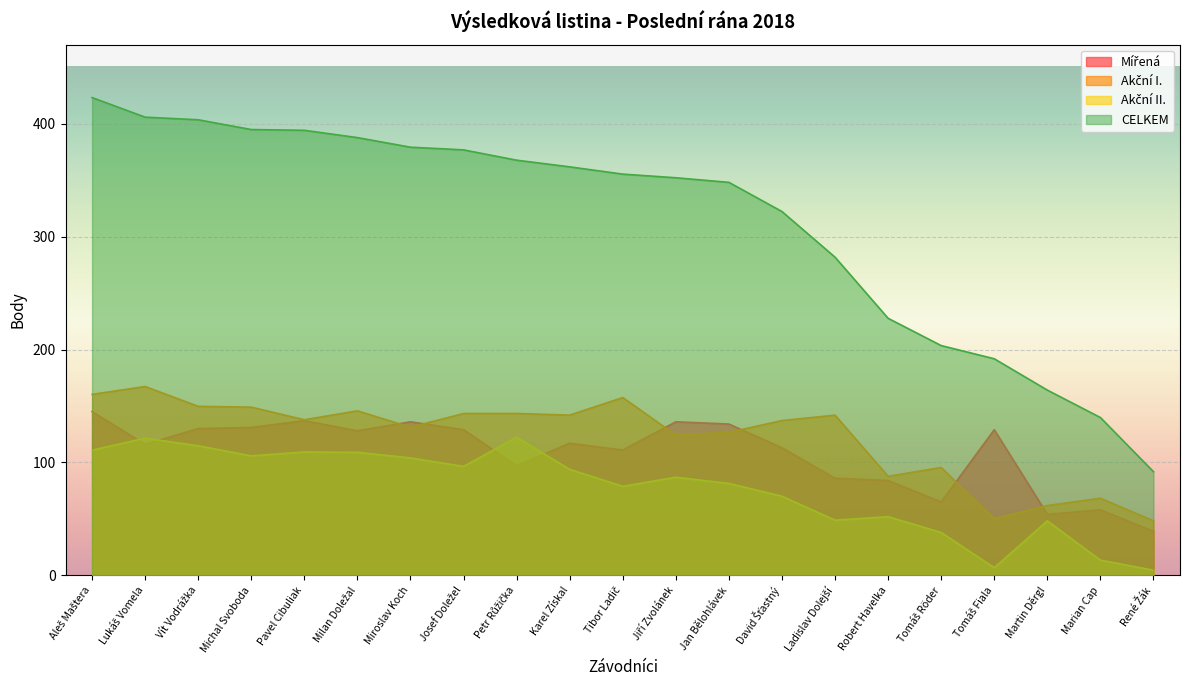

At which label is Akční I. closest to 107?

Tomáš Röder